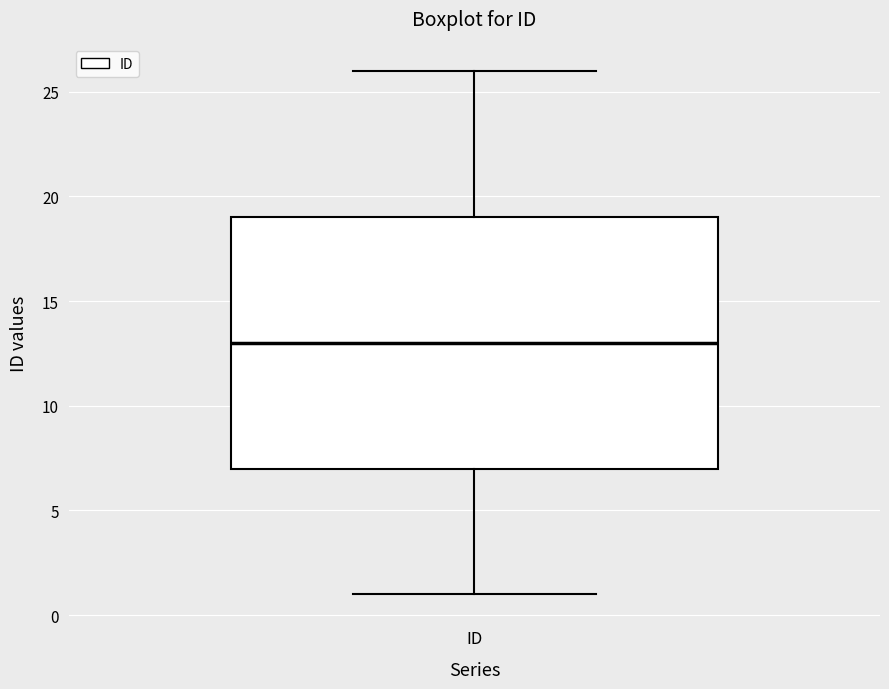

Transcribe this box plot: give where the median line is, the range the box spans, and where the two whiskers end, as read against the y-axis. The values are not printed on the chart, so give them approximately, as read against the axis.

median 13, box 7 to 19, whiskers 1 to 26